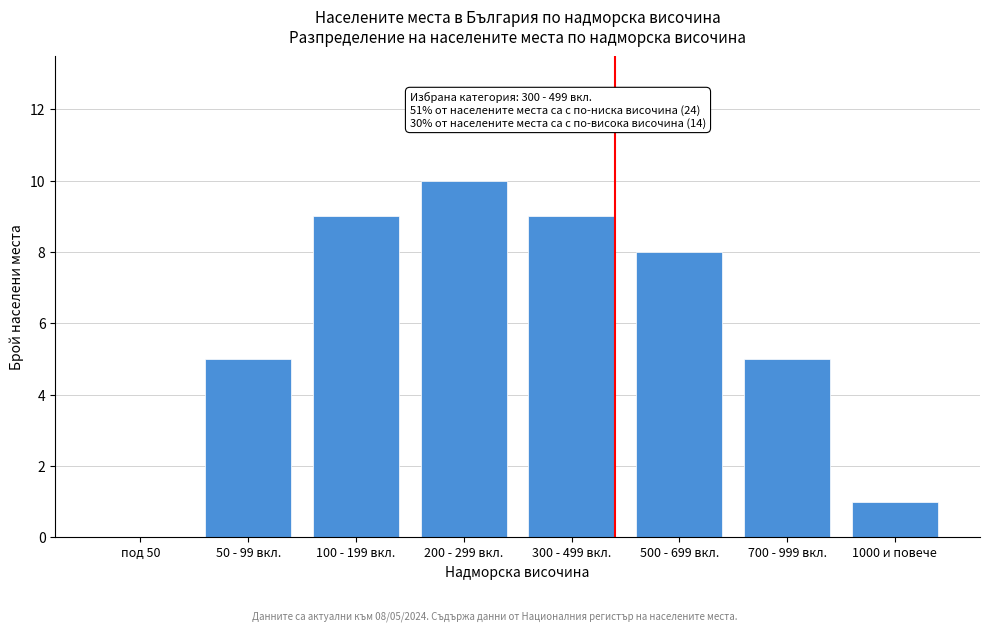

Reading left to right, extract all data points from this chart.

под 50=0	50 - 99 вкл.=5	100 - 199 вкл.=9	200 - 299 вкл.=10	300 - 499 вкл.=9	500 - 699 вкл.=8	700 - 999 вкл.=5	1000 и повече=1